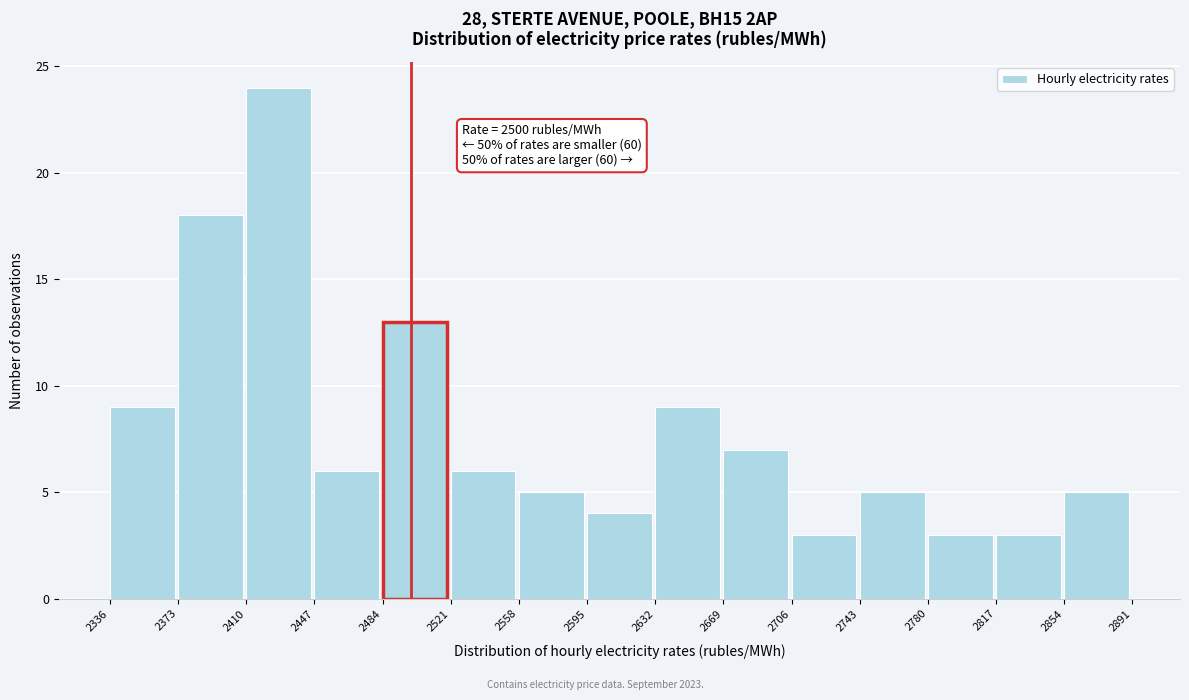

Which range on the x-axis has the tallest bar?

2410 to 2447